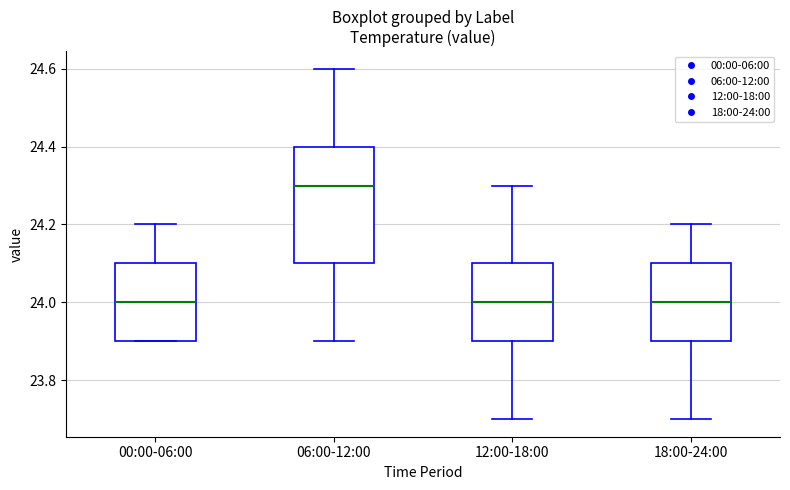

Reading left to right, read every box against the y-axis: the position of its median line, the range the box covers, and the ends of its whiskers. The values are not printed on the chart, so give them approximately, as read against the axis.

00:00-06:00: median 24.0, box 23.9 to 24.1, whiskers 23.9 to 24.2
06:00-12:00: median 24.3, box 24.1 to 24.4, whiskers 23.9 to 24.6
12:00-18:00: median 24.0, box 23.9 to 24.1, whiskers 23.7 to 24.3
18:00-24:00: median 24.0, box 23.9 to 24.1, whiskers 23.7 to 24.2